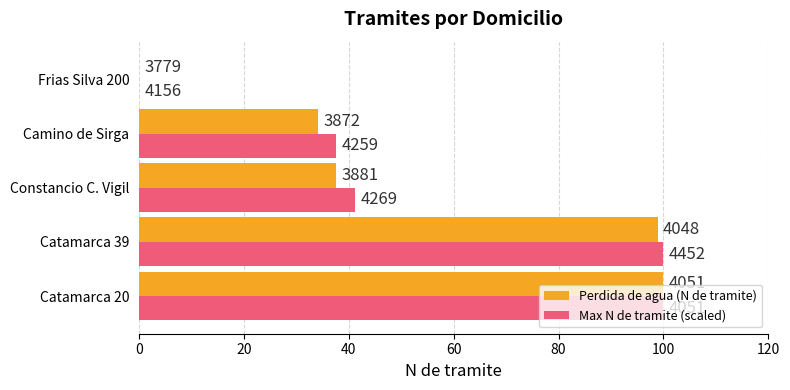

What is the difference between the maximum and minimum values in the Perdida de agua (N de tramite) series?

100.0